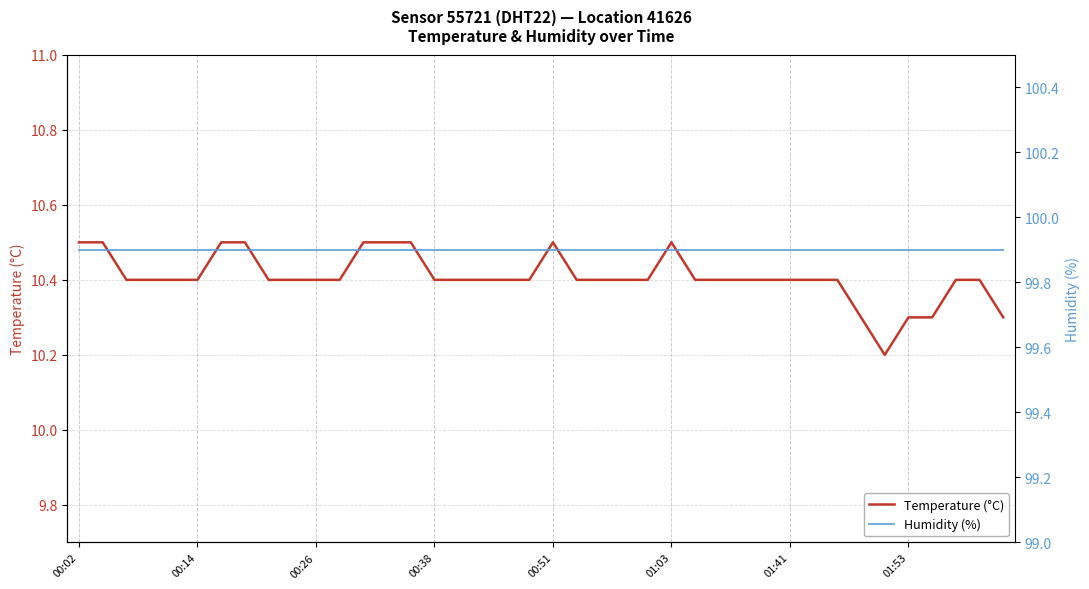

The value of Temperature (°C) at 13 is 10.5. True or false?

True